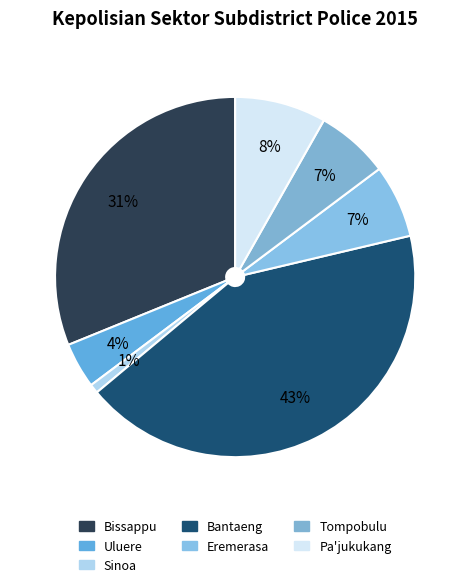

What portion of the pie excludes Sinoa?

99.2%